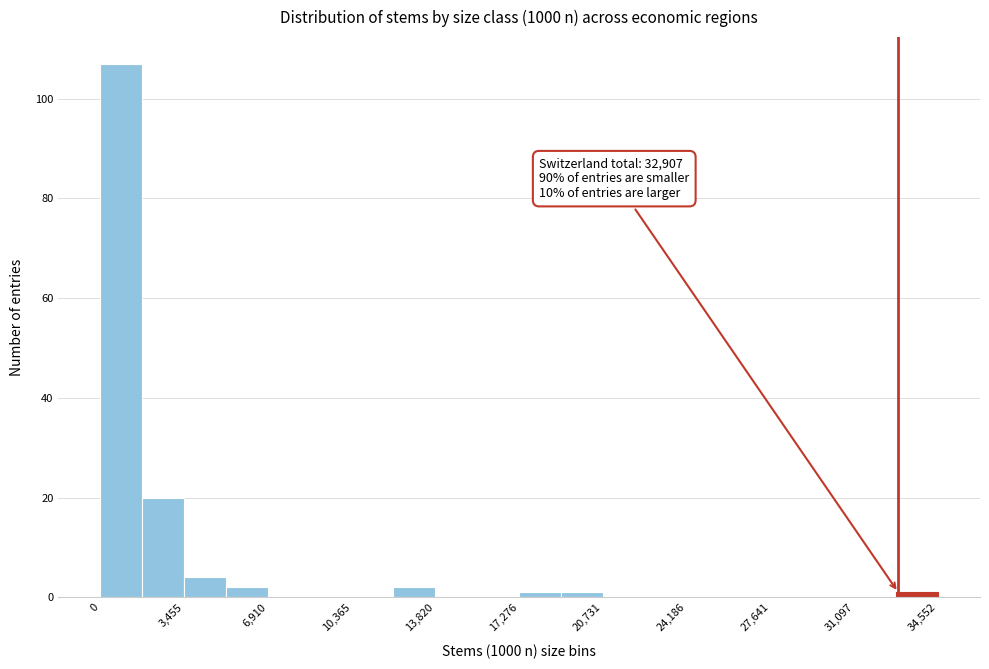

Read against the x-axis, roughly where is the centre of the tallest bar?

1000